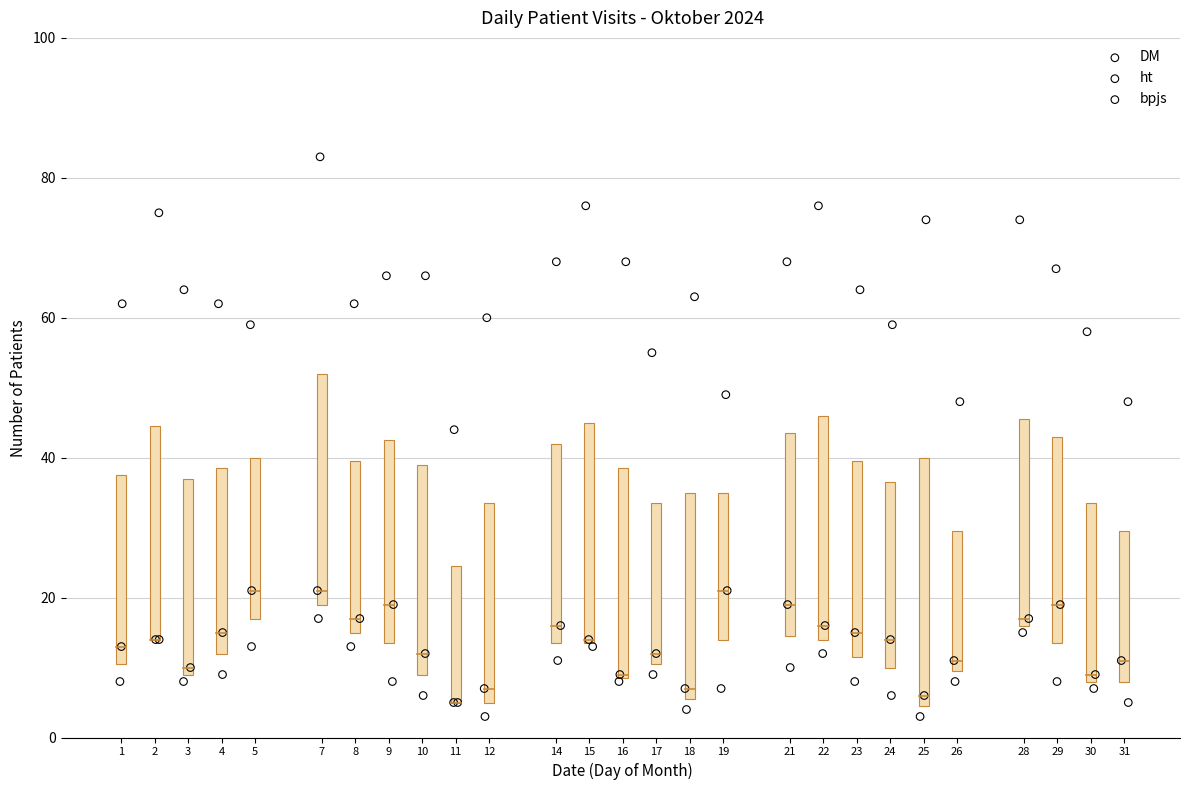

Which series reaches the maximum Y coordinate?

bpjs